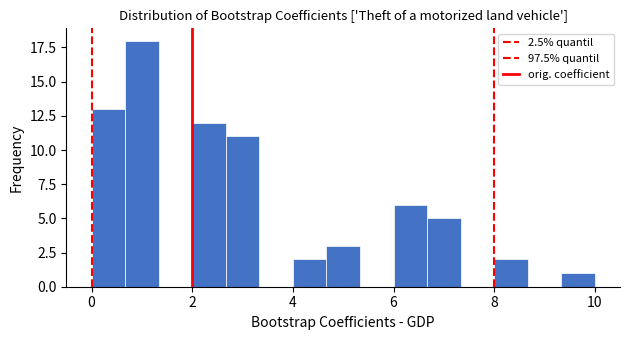

Read against the x-axis, roughly where is the centre of the tallest bar?

1.0